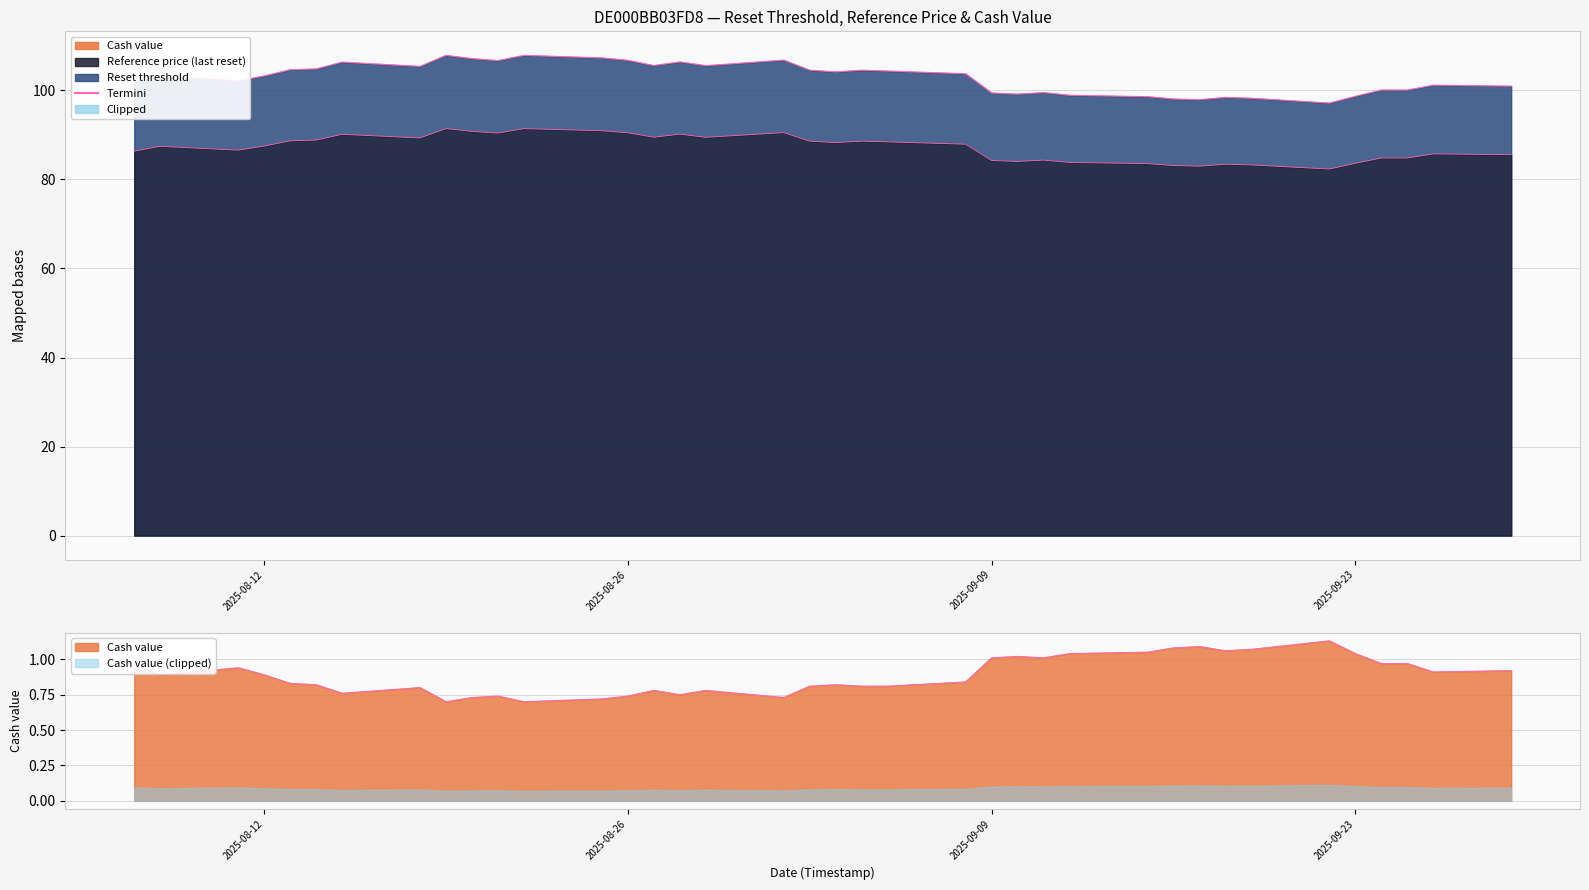

List the series in order of their overall mean, highest first.

Reset threshold, Reference price (last reset), Cash value